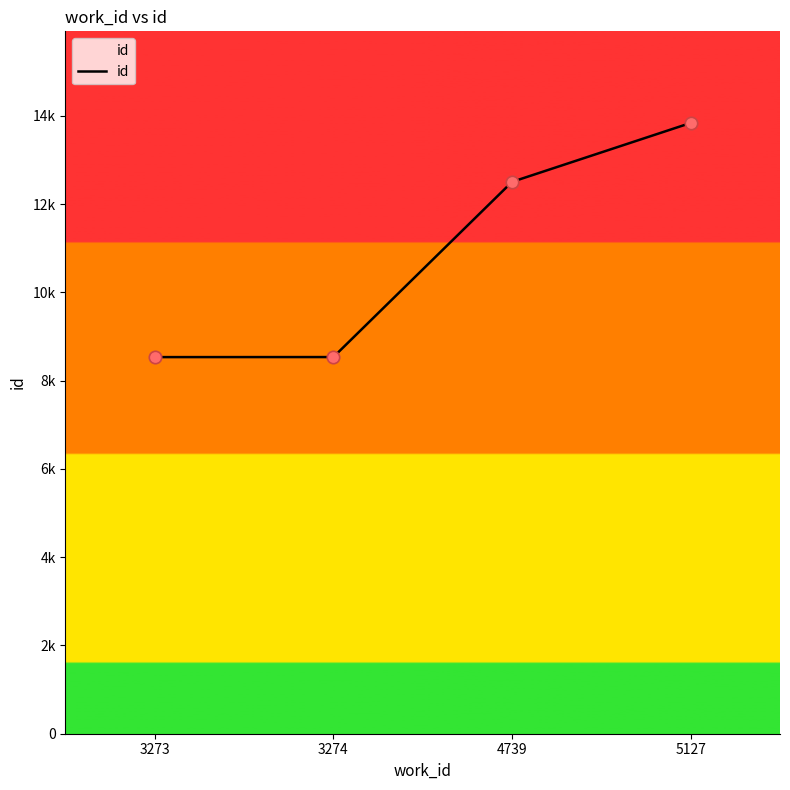

What is the change in value from 3274 to 5127?

+5305